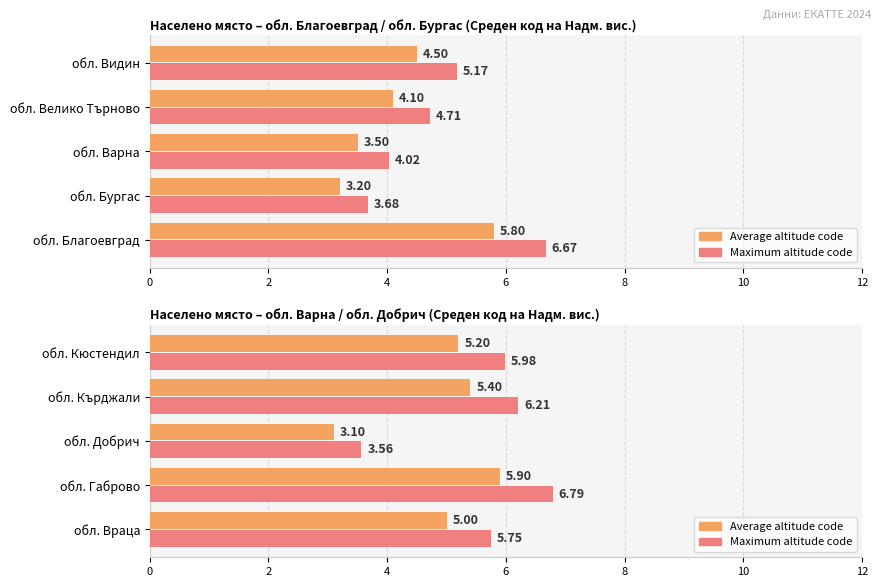

At обл. Габрово, list the series in order from smallest to largest.

Average altitude code, Maximum altitude code